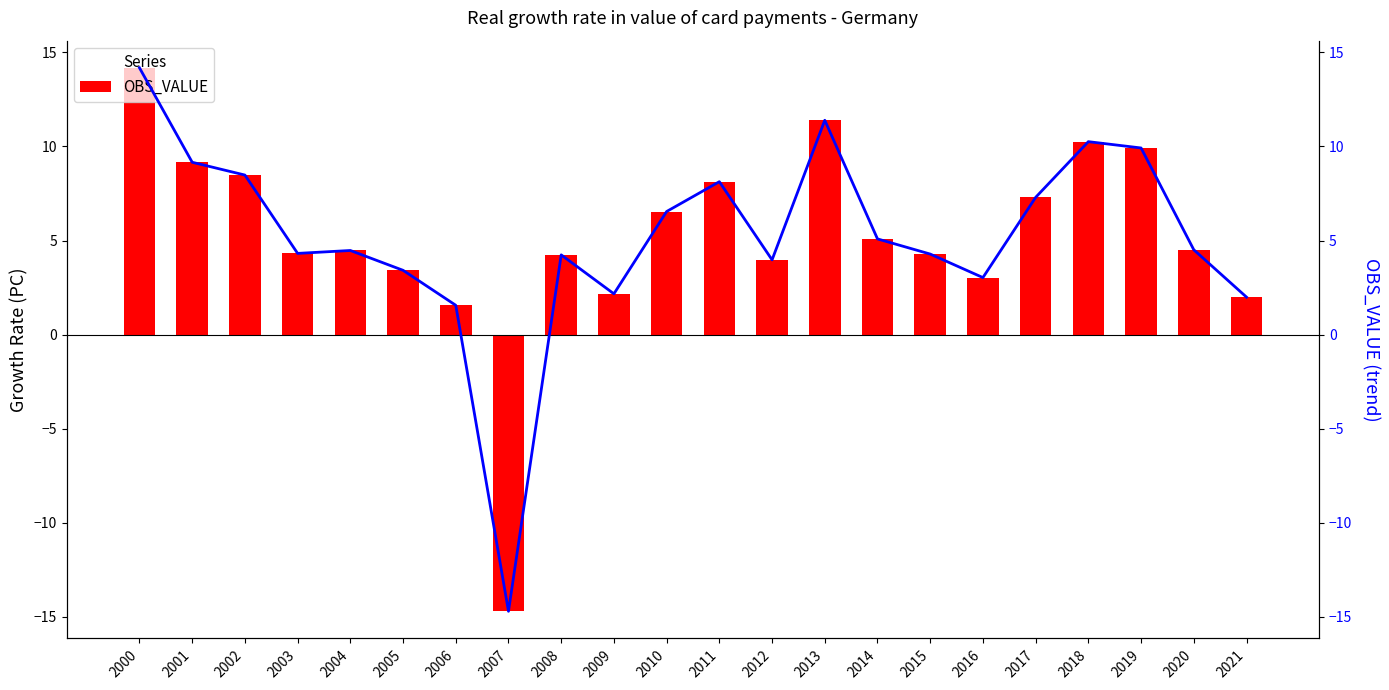

Which series has the largest total across all categories?

OBS_VALUE